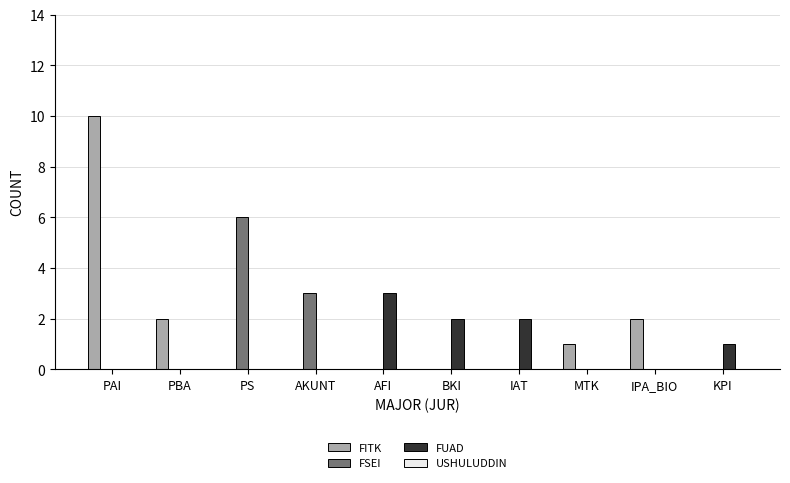

Which series changed the most between PAI and KPI?

FITK